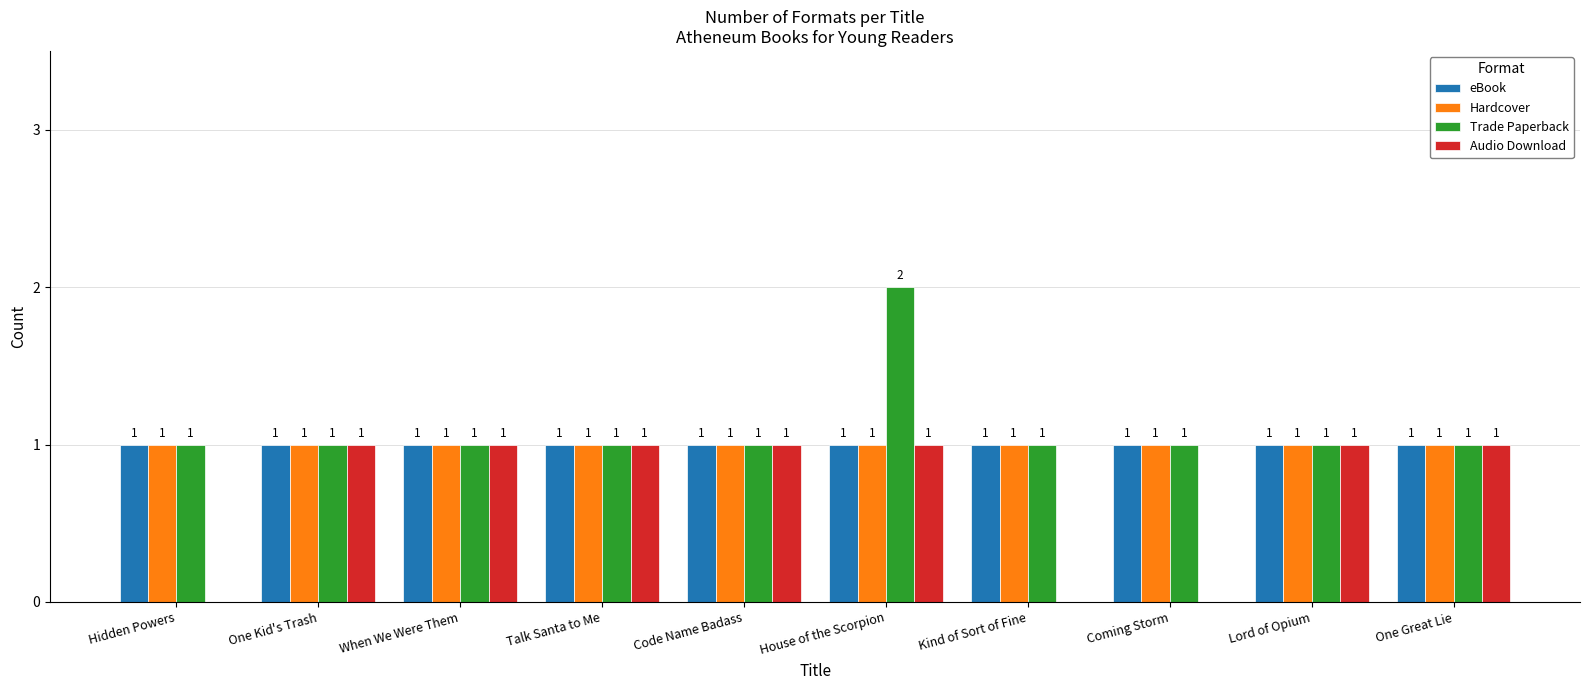

True or false: Audio Download has a value of 0 at Code Name Badass.

False